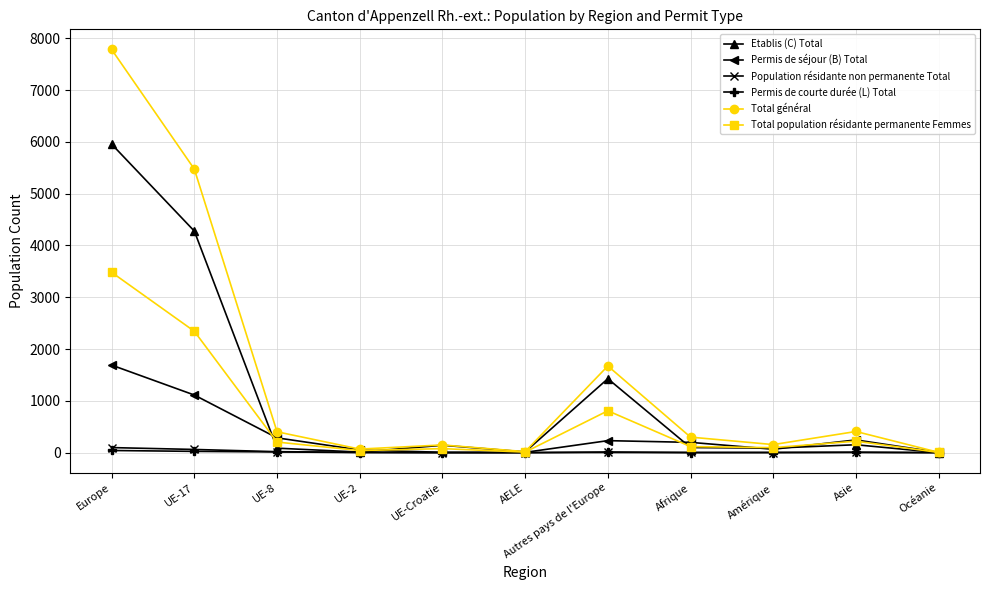

True or false: Total population résidante permanente Femmes has more than 1 points higher than both neighbors.

True